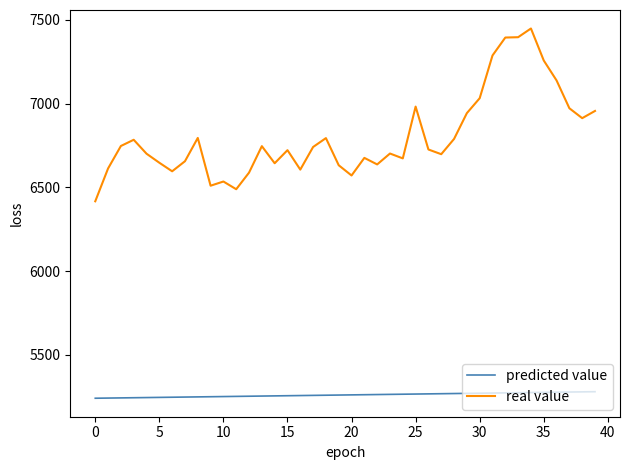

True or false: real value and predicted value intersect in this chart.

False